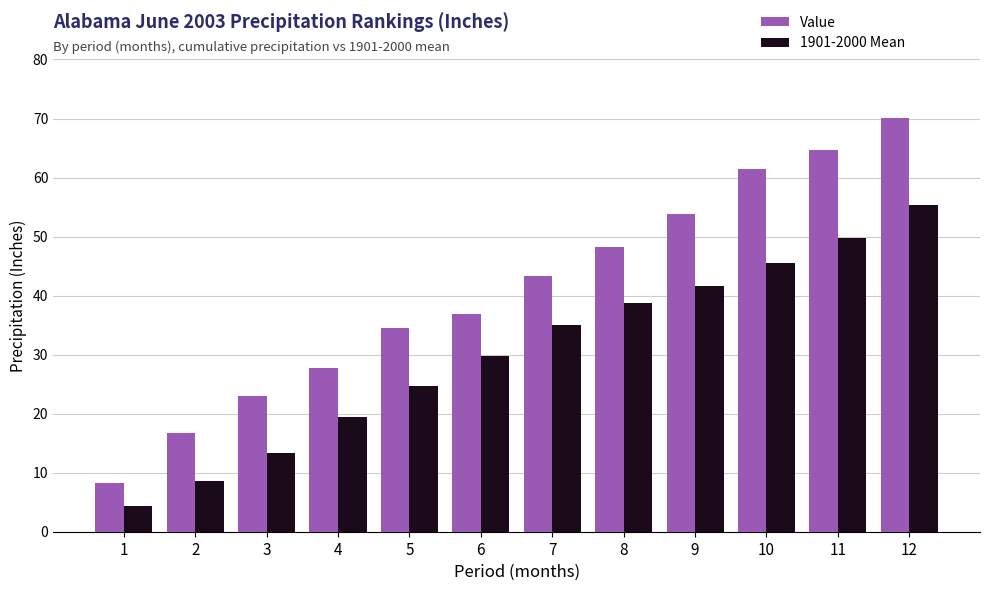

True or false: Value has a value of 57.9 at 5.

False